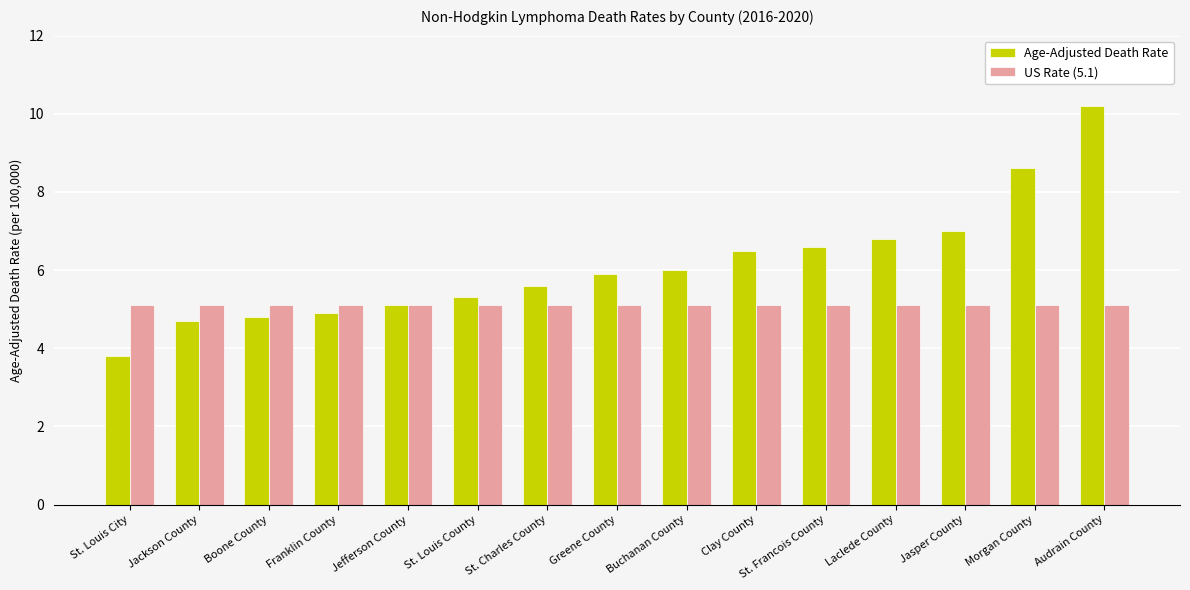

Reading right to left, transcribe all the data shown in this chart.

Age-Adjusted Death Rate: 10.2	8.6	7.0	6.8	6.6	6.5	6.0	5.9	5.6	5.3	5.1	4.9	4.8	4.7	3.8
US Rate (5.1): 5.1	5.1	5.1	5.1	5.1	5.1	5.1	5.1	5.1	5.1	5.1	5.1	5.1	5.1	5.1